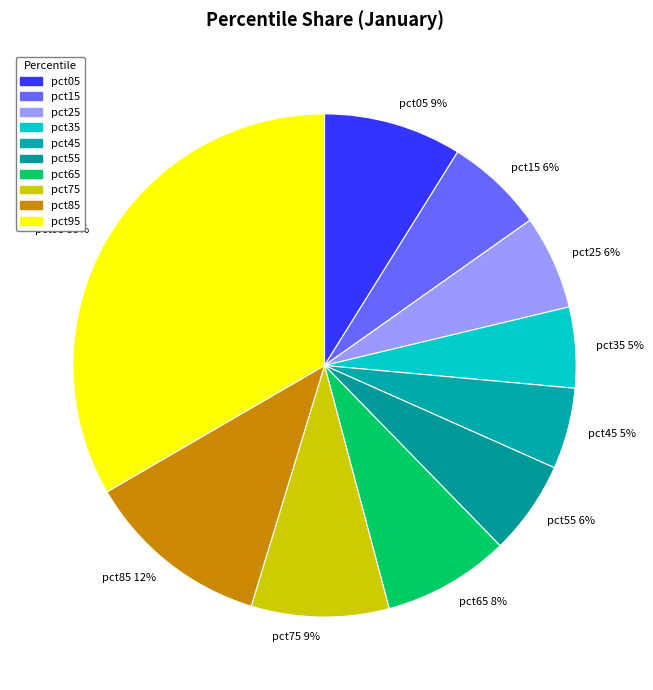

Is there a majority slice in this chart?

No